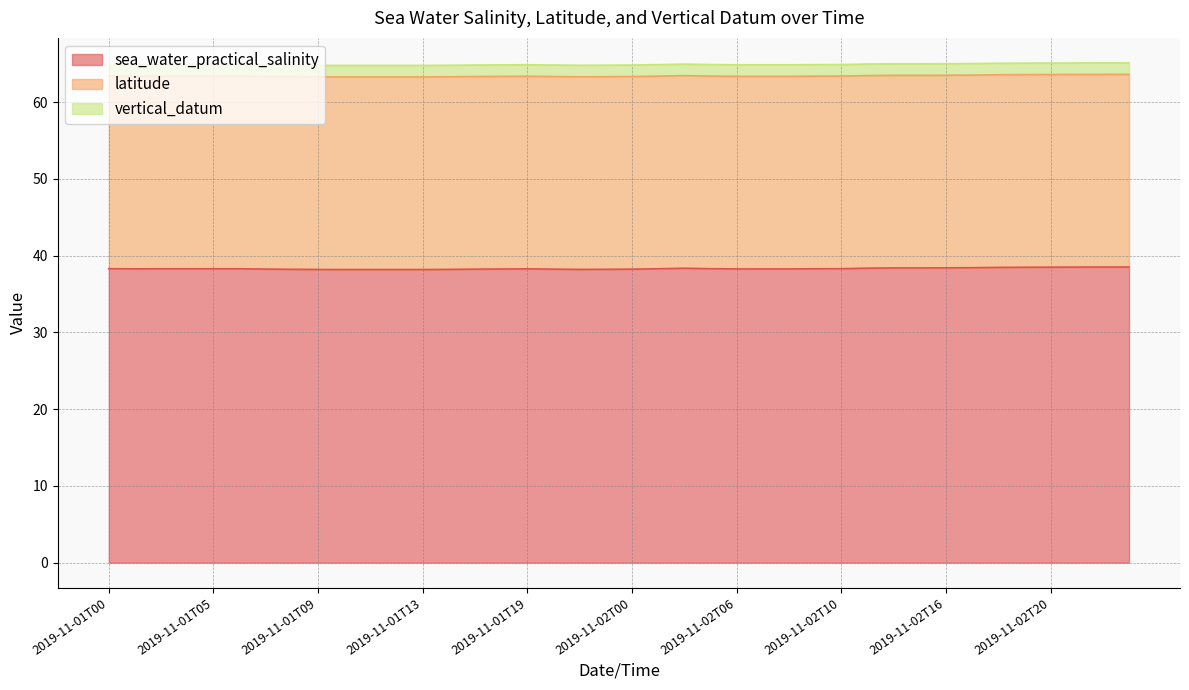

Which category has the lowest value in the latitude series?

2019-11-01T00